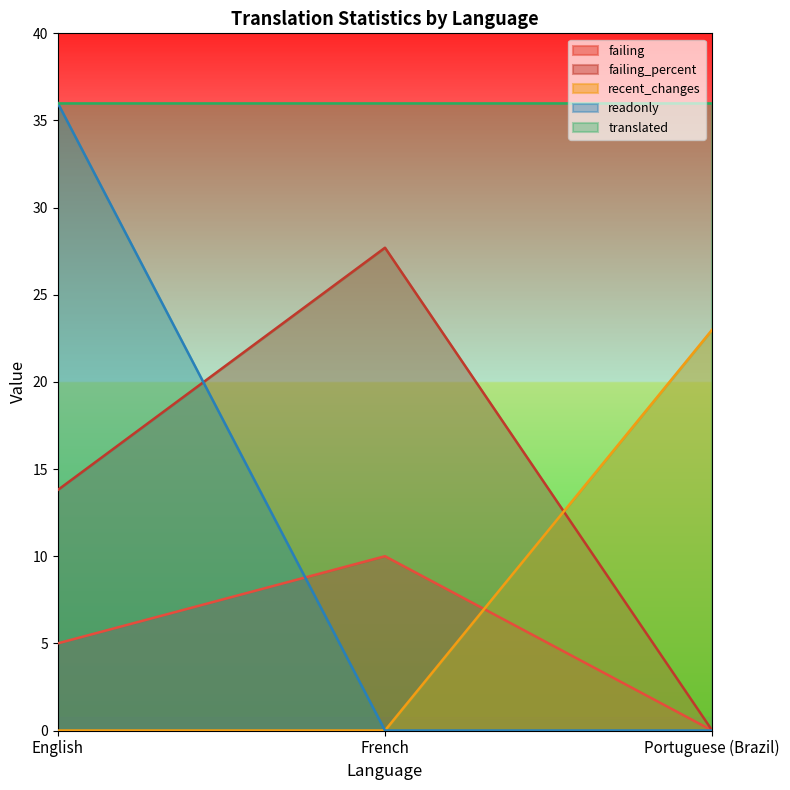

Does the chart have visible grid lines?

No